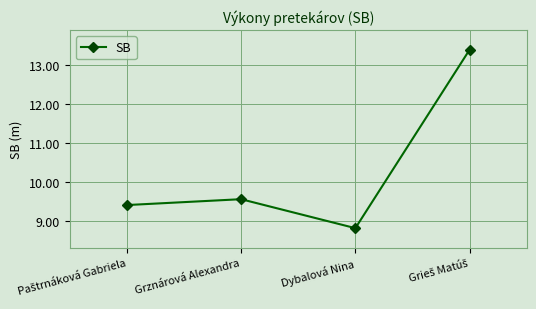

Count the number of categories in the chart.

4